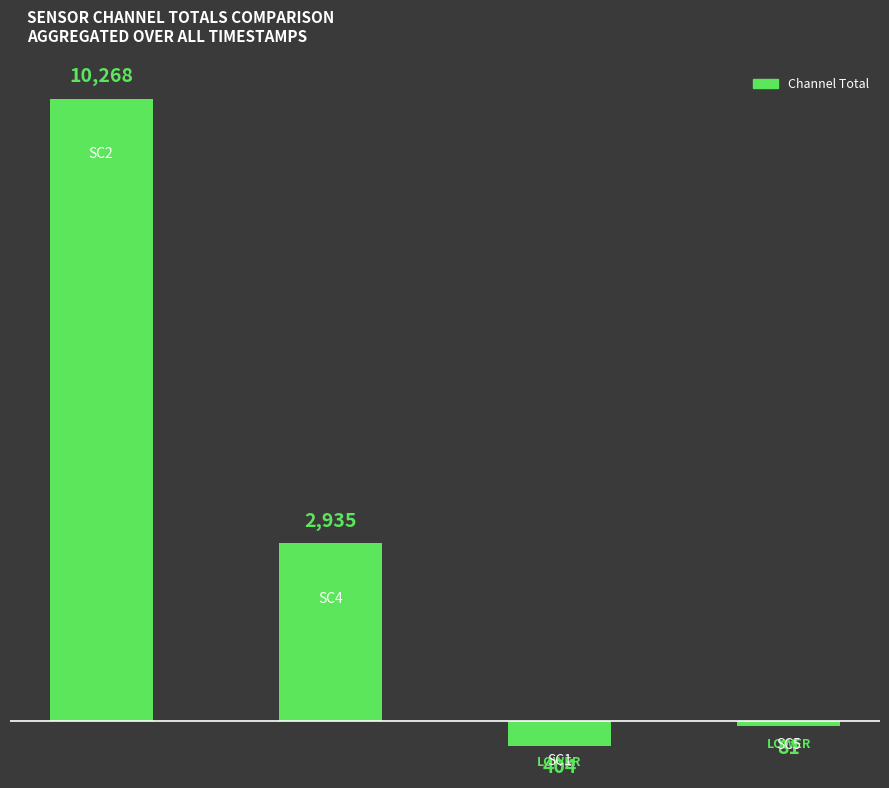

The chart shows a value of 1281 at SC4. True or false?

False